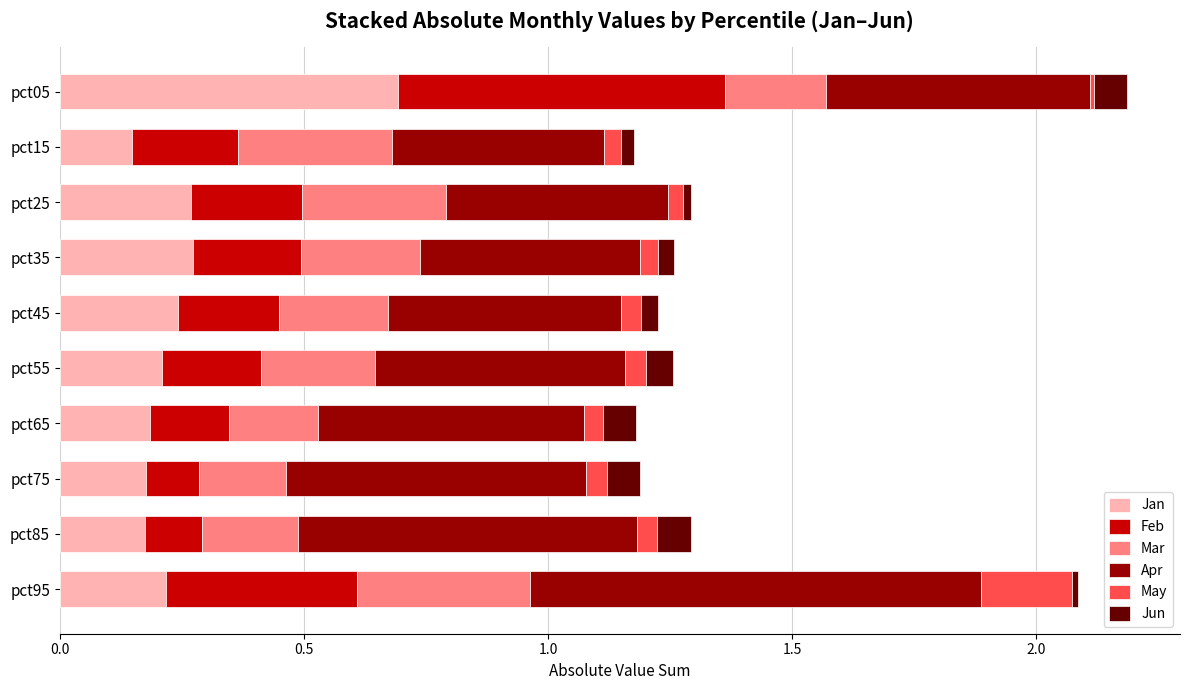

At which label does Jan reach its peak?

pct05